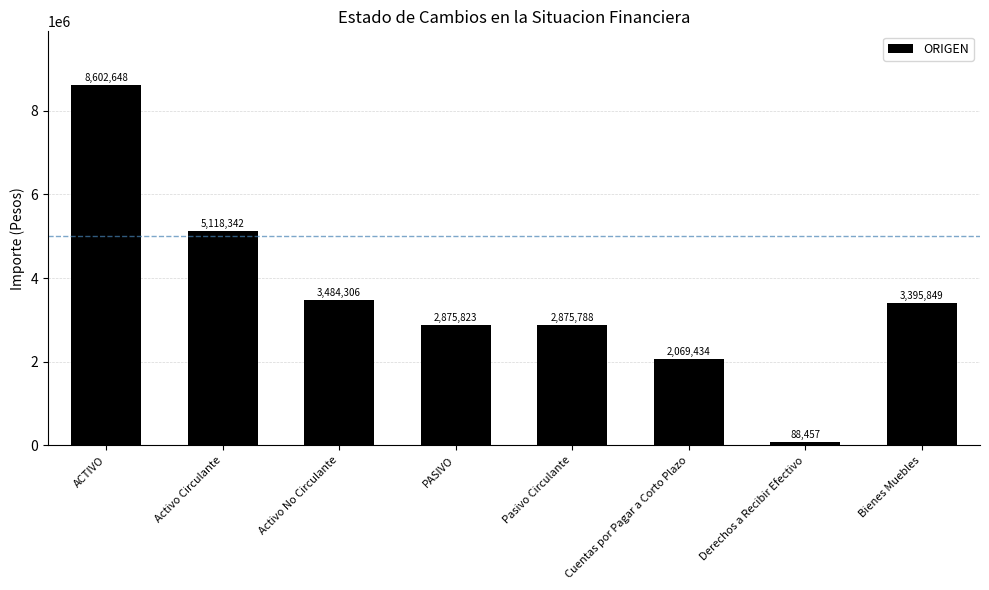

At which label is the value closest to 4345552?

Activo Circulante